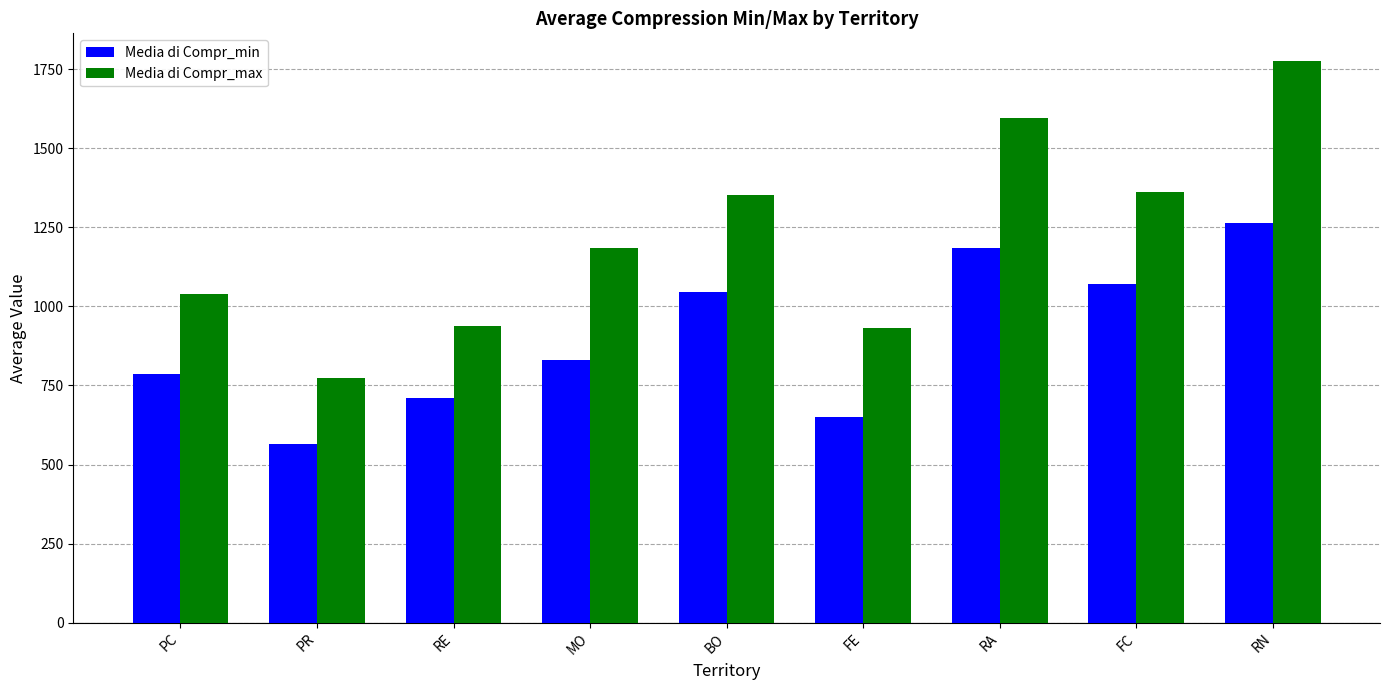

True or false: Media di Compr_max has a value of 2422.1 at RN.

False